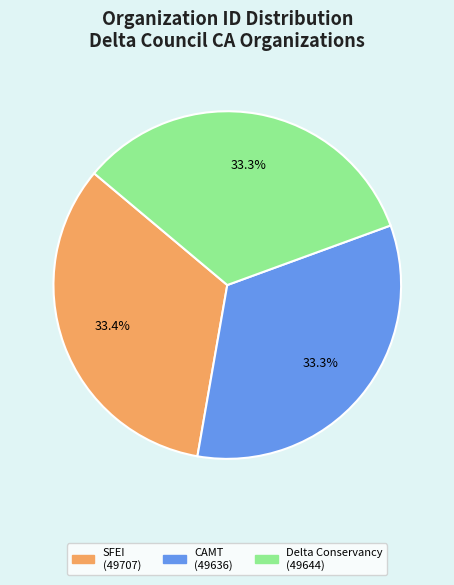

Combined, do CAMT (49636) and Delta Conservancy (49644) account for over 50%?

Yes